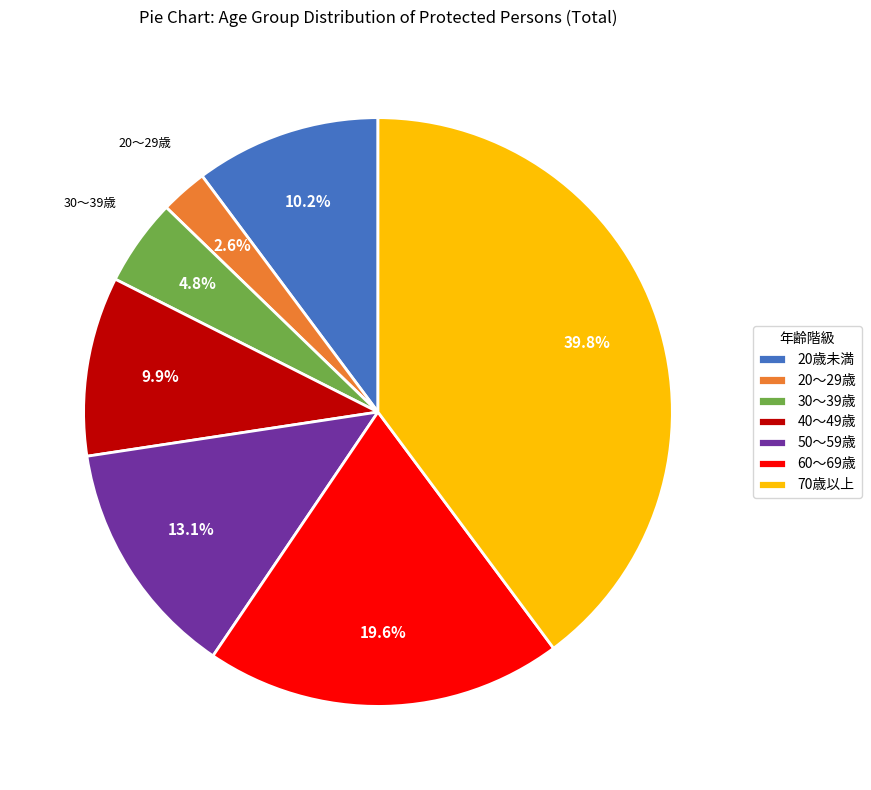

How many slices are in this pie chart?

7